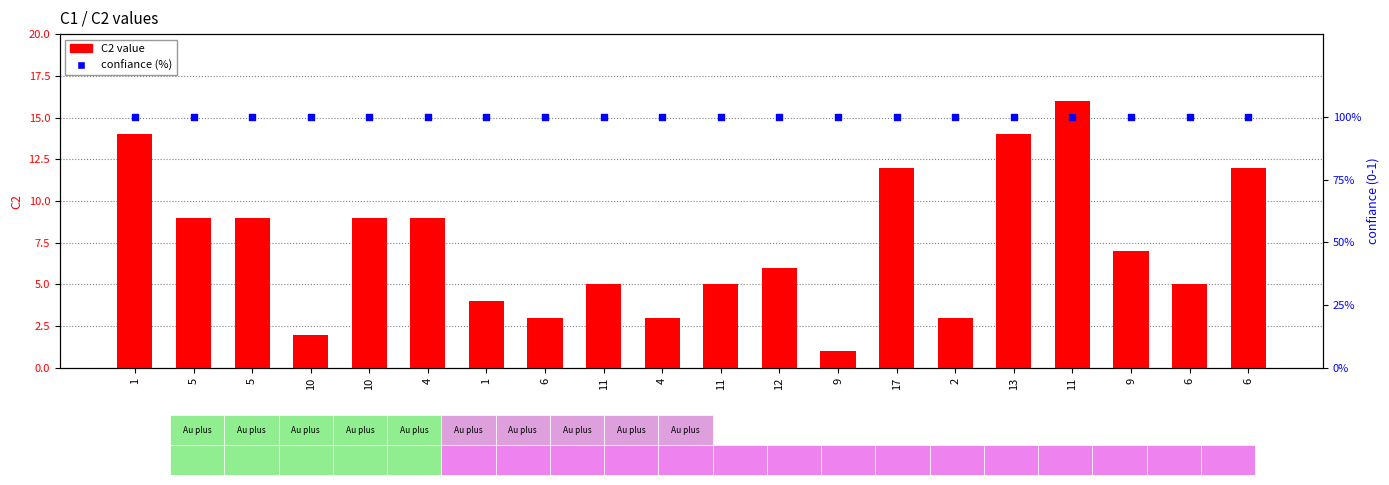

What are all the series names shown in the legend?

C2 value, confiance (%)